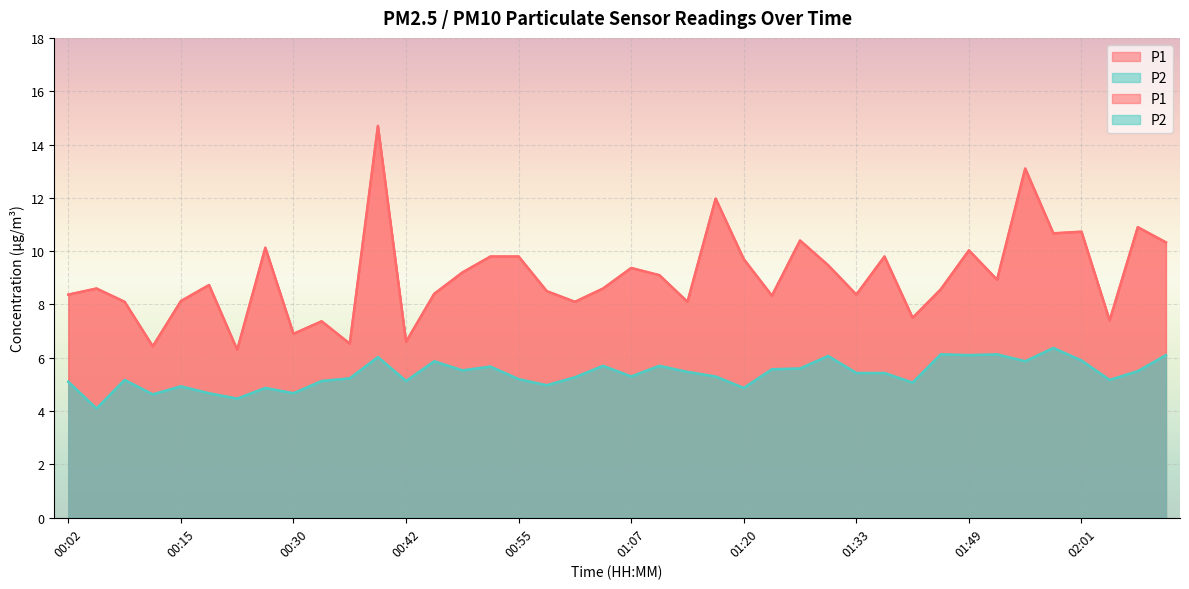

The P2 series shows 5.3 at 01:07. True or false?

True